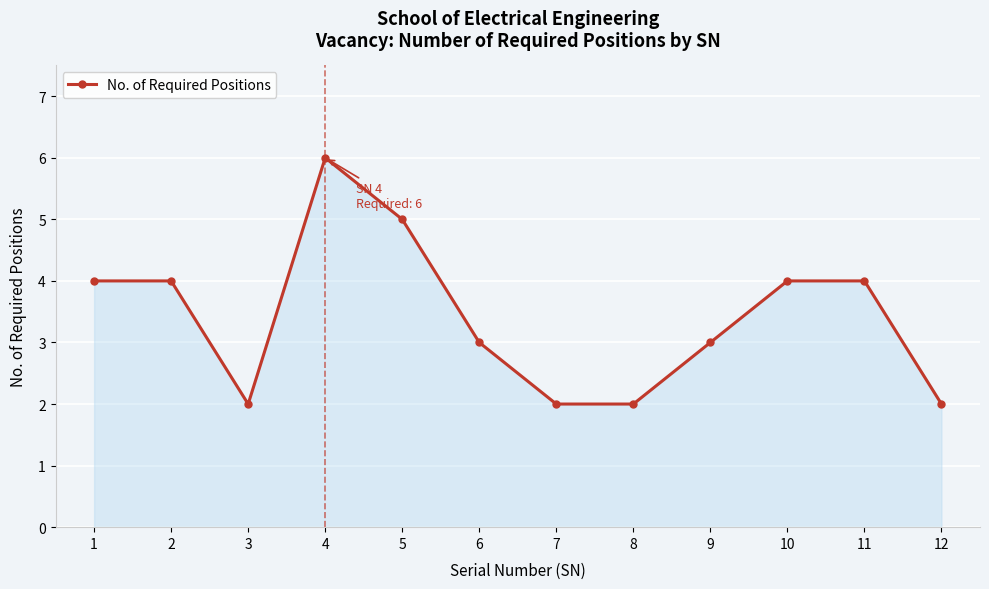

True or false: the data has more than 0 interior local peaks.

True